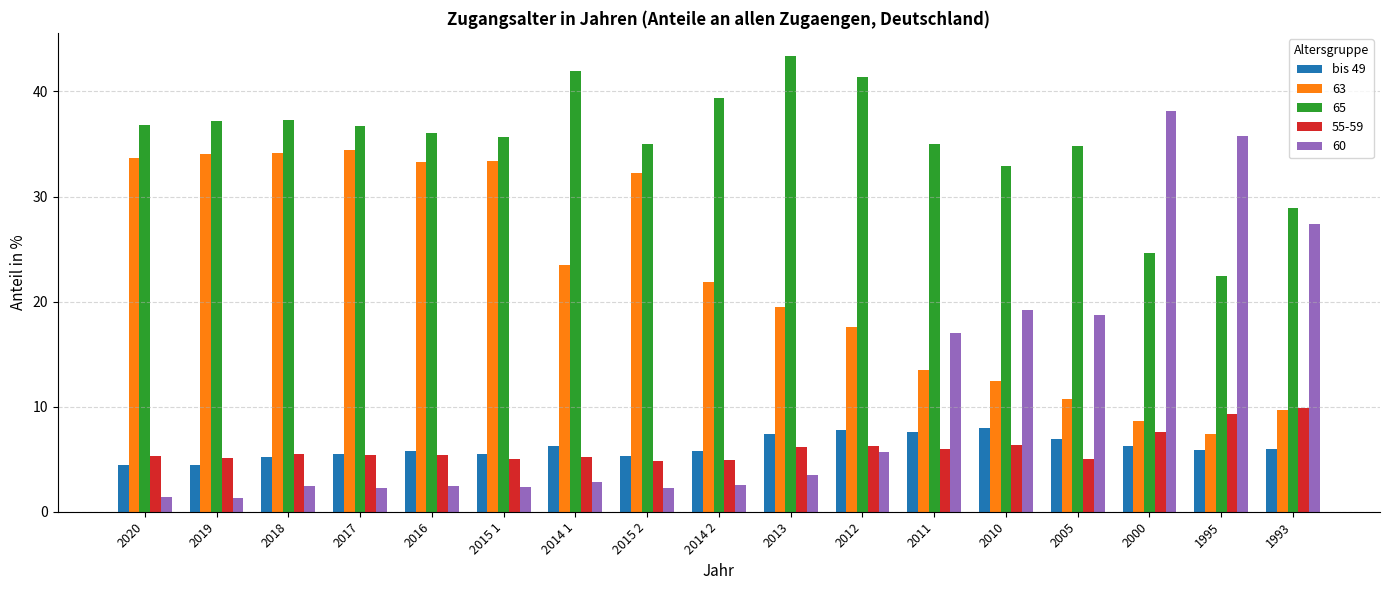

The value of 55-59 at 2013 is 6.2. True or false?

True